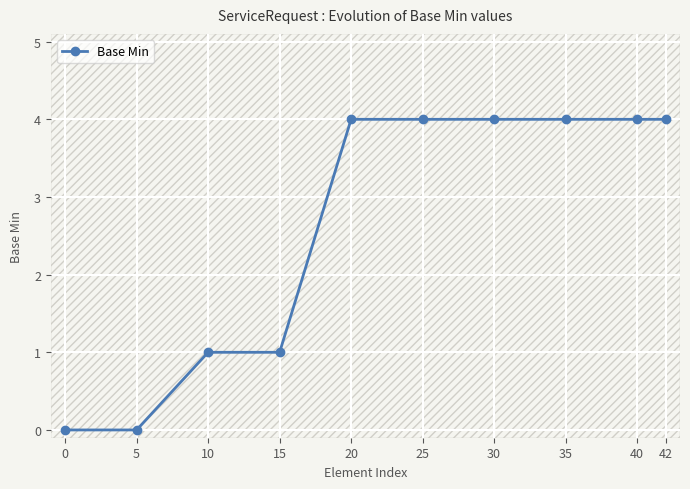

At which label is the value closest to 2?

10